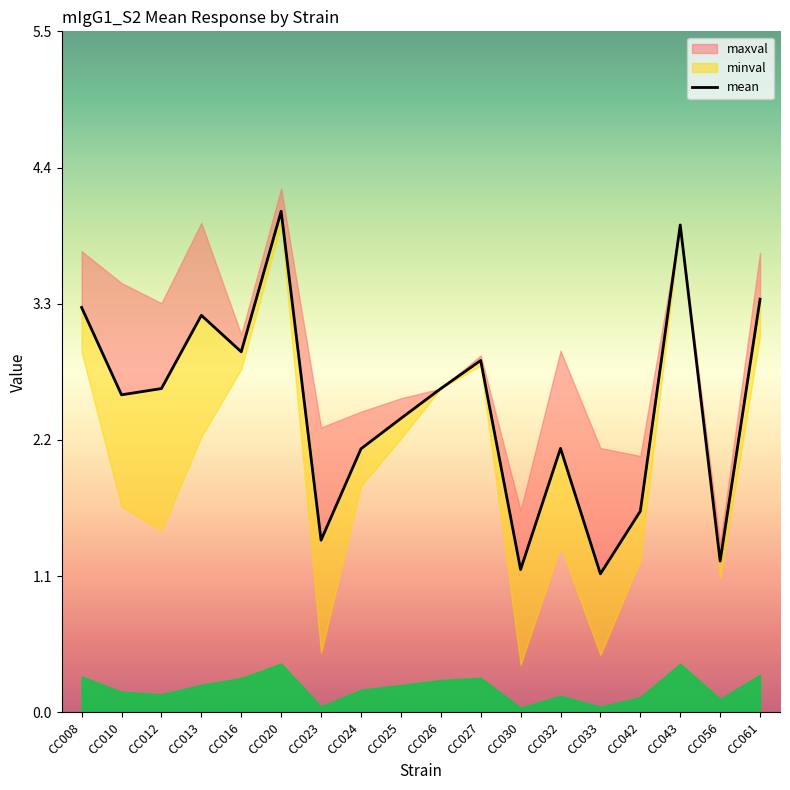

What is the difference between the maximum and minimum values in the minval series?

3.6